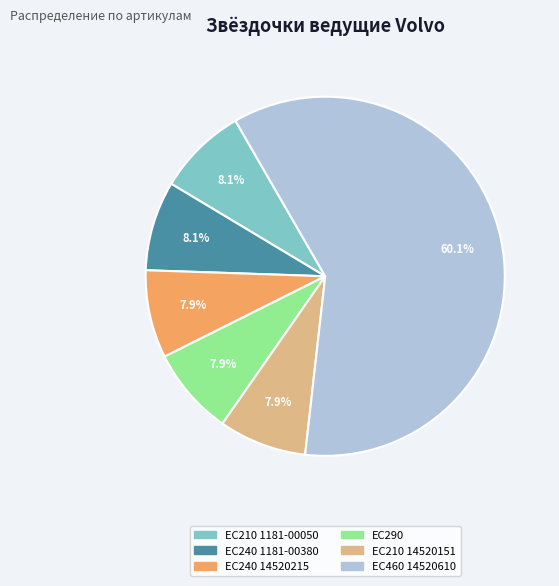

What is the largest slice in the pie chart?

EC460 14520610